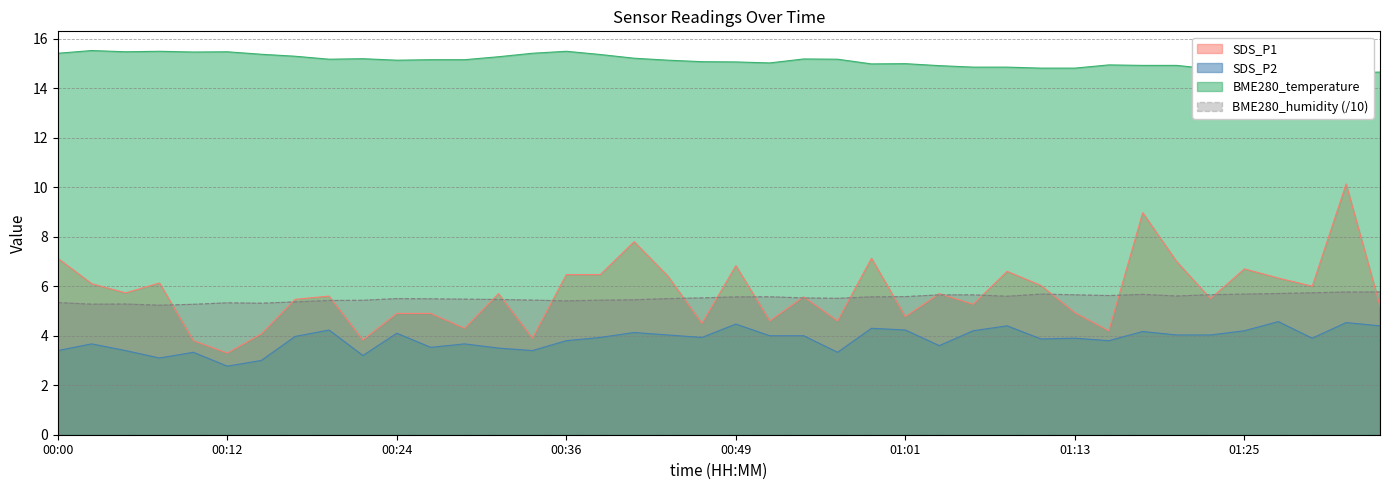

Does the chart display data point markers on the line(s)?

No